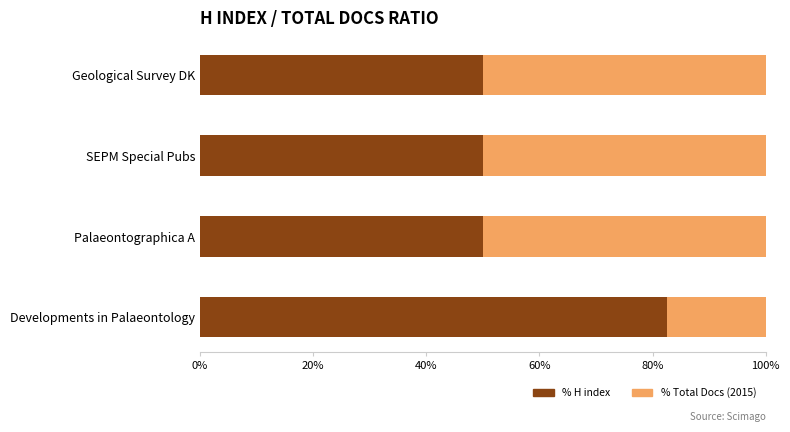

What is the total value across all series at Developments in Palaeontology?

100.0